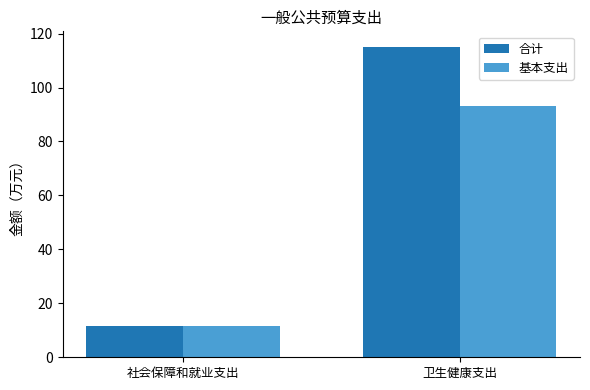

How many data points does each series have?

2